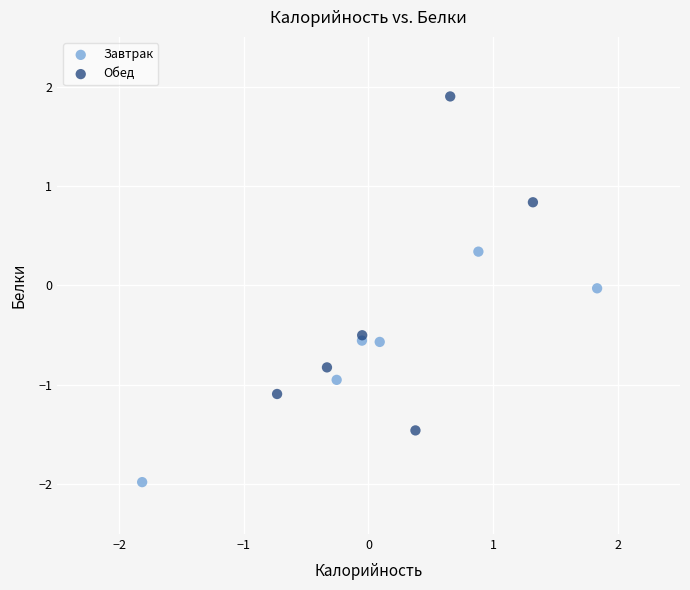

Which series has the widest spread of Y values?

Обед